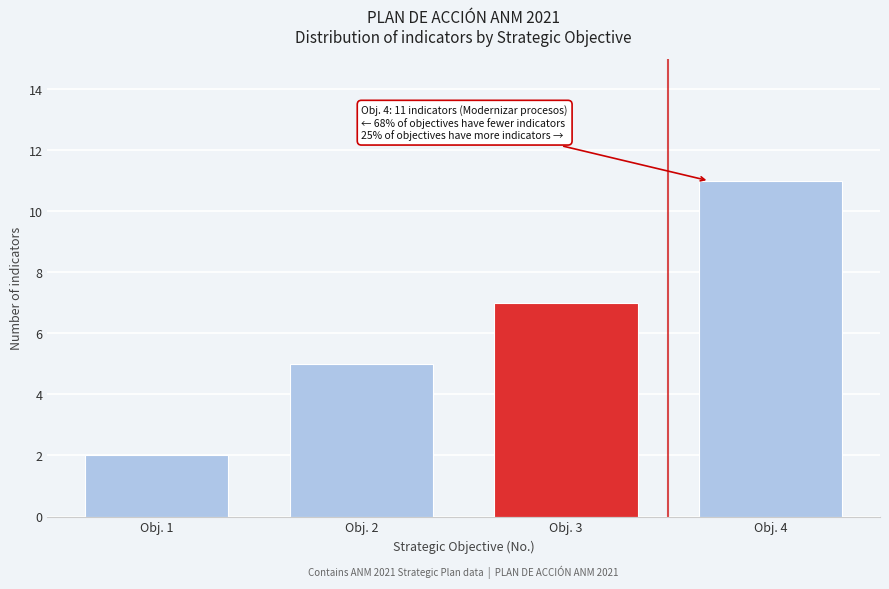

Reading left to right, list all the values displayed in this chart.

Obj. 1=2	Obj. 2=5	Obj. 3=7	Obj. 4=11